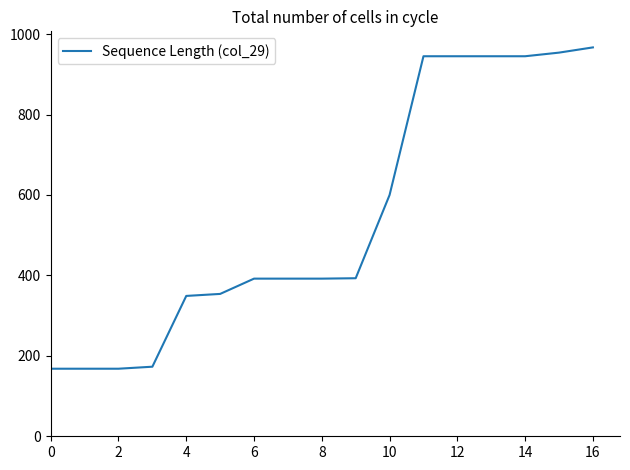

What is the greatest value displayed?

967